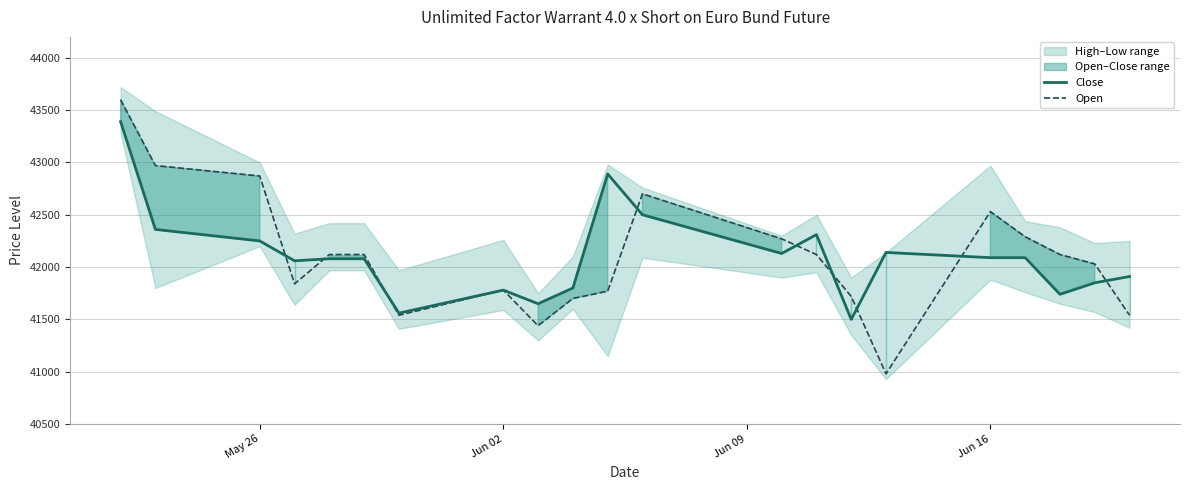

What is the sum of all Open values?

884050